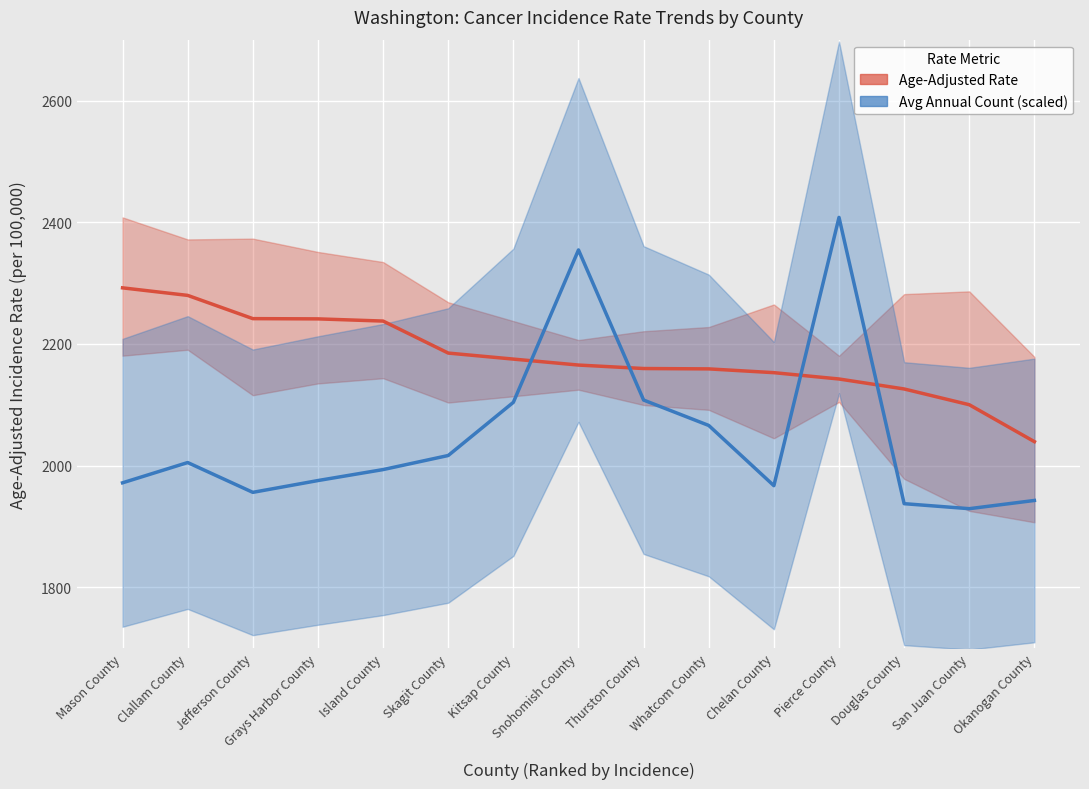

What is the average value of the Avg Annual Count (scaled) series?

2048.9